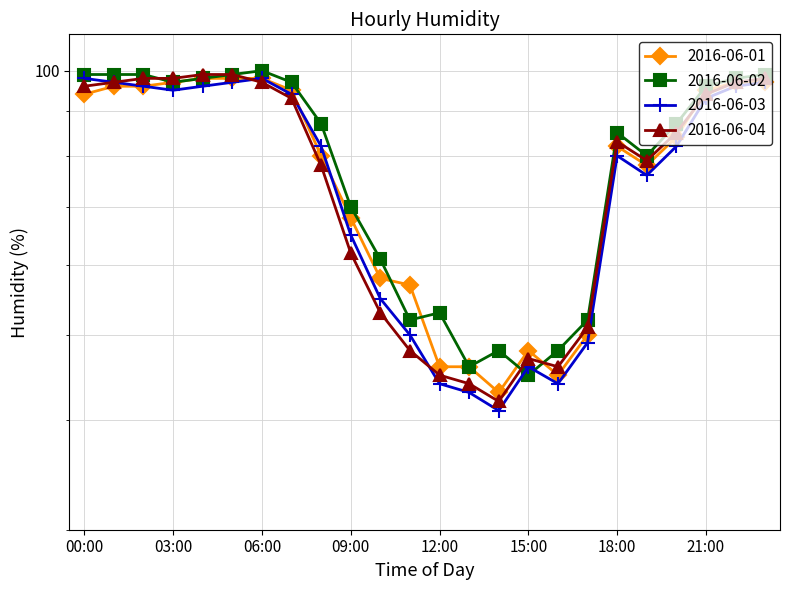

What is the total value across all series at 21:00?

378